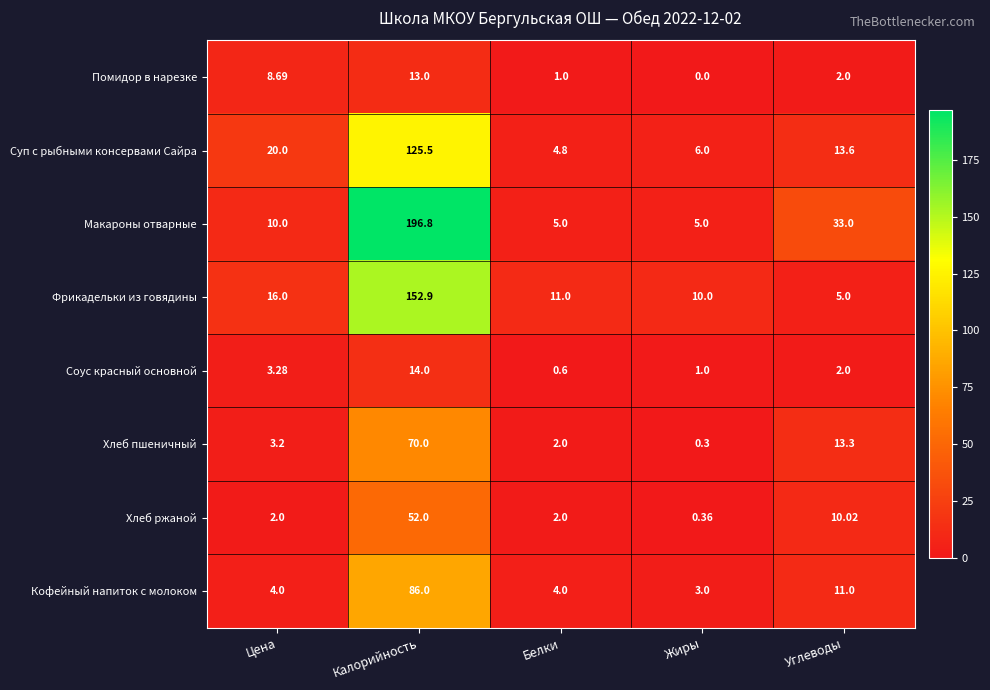

Which series has the largest total across all categories?

Макароны отварные